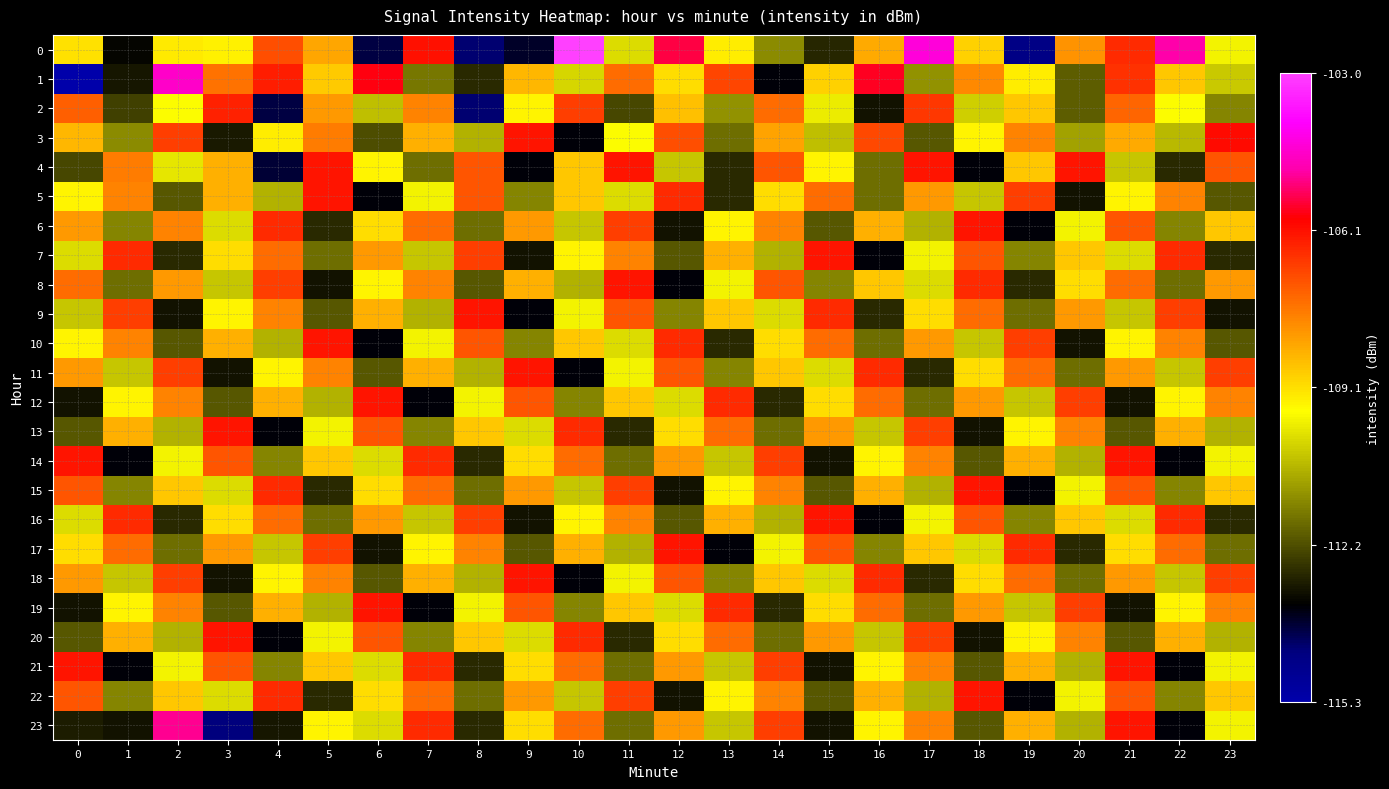

List the series in order of their peak value, highest first.

0, 1, 23, 3, 4, 5, 6, 7, 8, 9, 10, 11, 12, 13, 14, 15, 16, 17, 18, 19, 20, 21, 22, 2